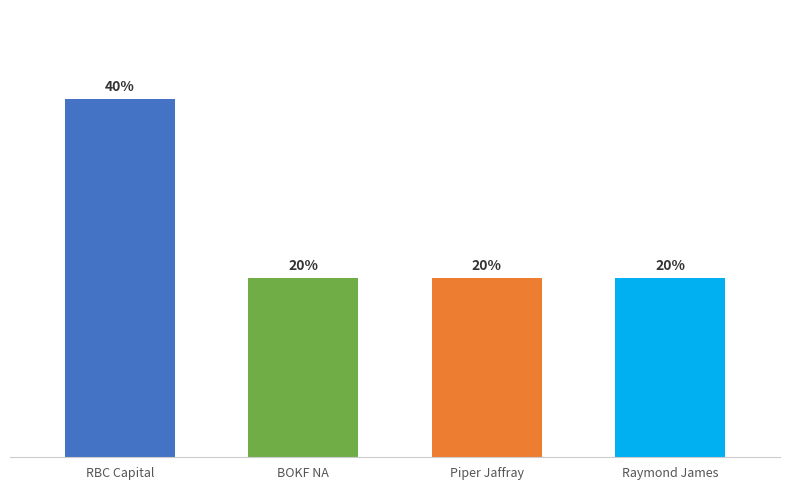

List the labels in order of value, smallest first.

BOKF NA, Piper Jaffray, Raymond James, RBC Capital